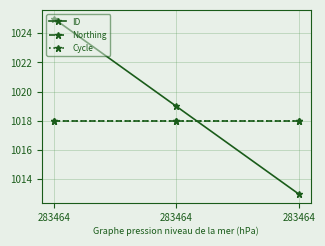

Is this an area chart (filled region under the line)?

No